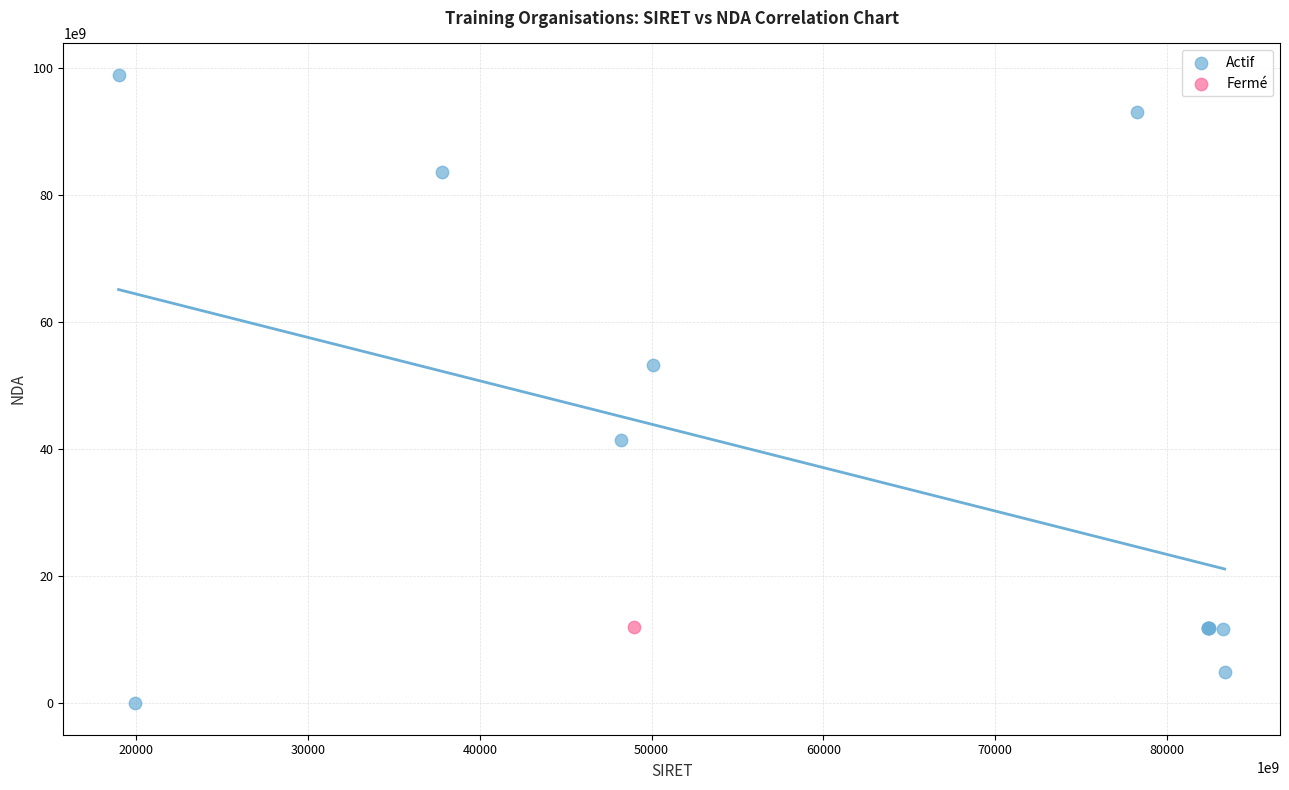

What are all the series names shown in the legend?

Actif, Fermé